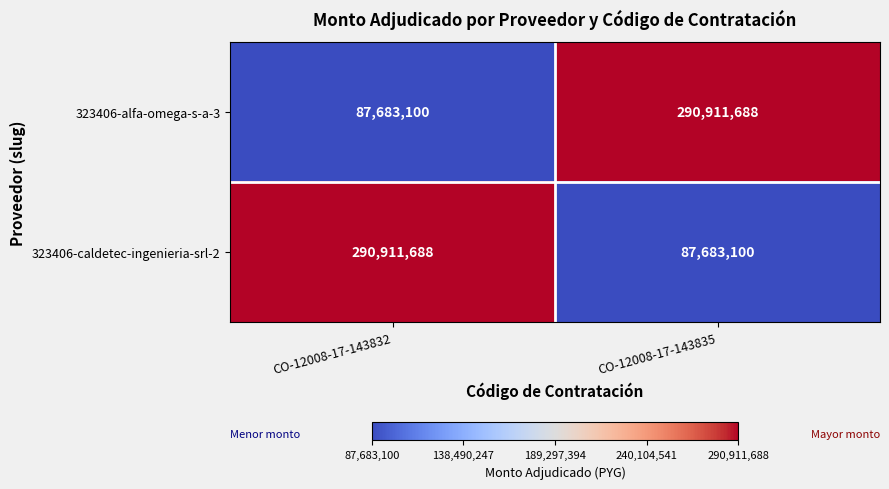

What is the difference between the 323406-alfa-omega-s-a-3 values at CO-12008-17-143832 and CO-12008-17-143835?

203228588